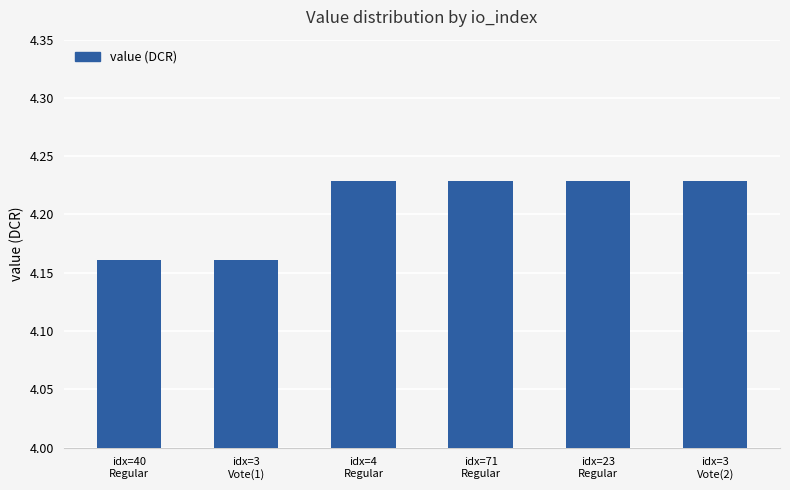

How many values are between 4 and 5?

6